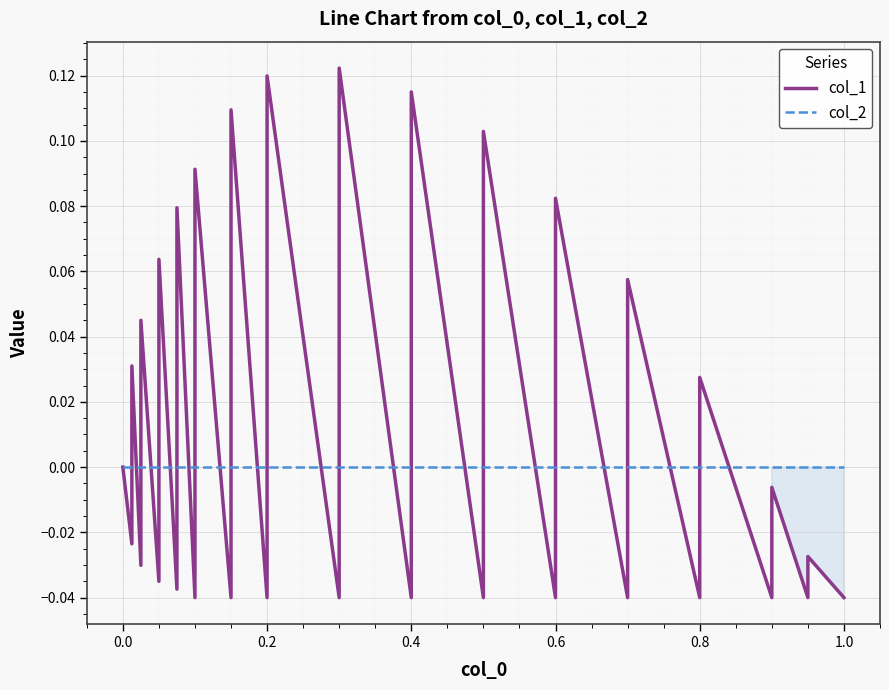

What is the sum of all col_1 values?

0.4